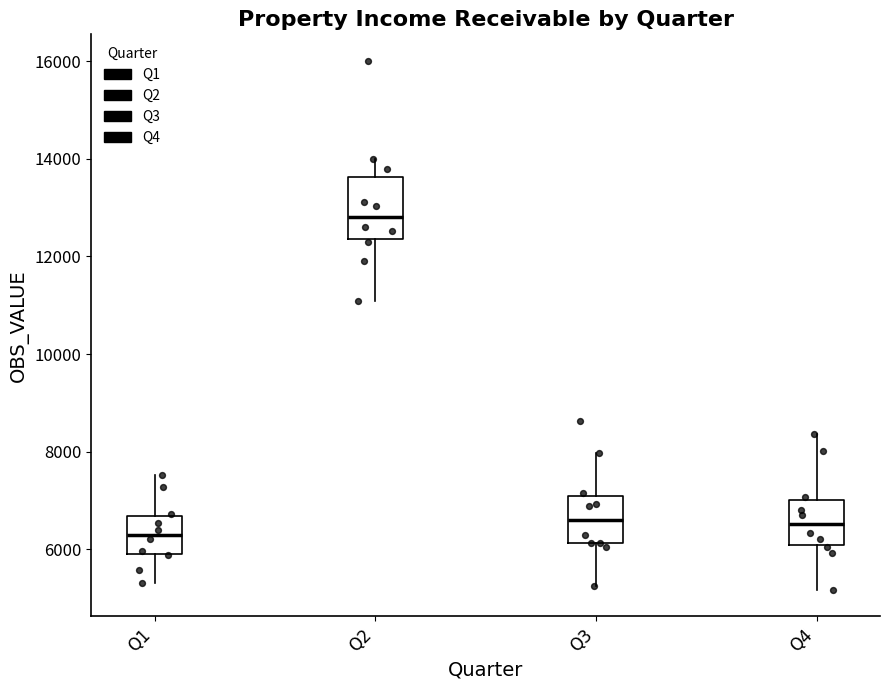

Where is the lower edge of the box for Q2 on the y-axis? The values are not printed on the chart, so give them approximately, as read against the axis.

12400